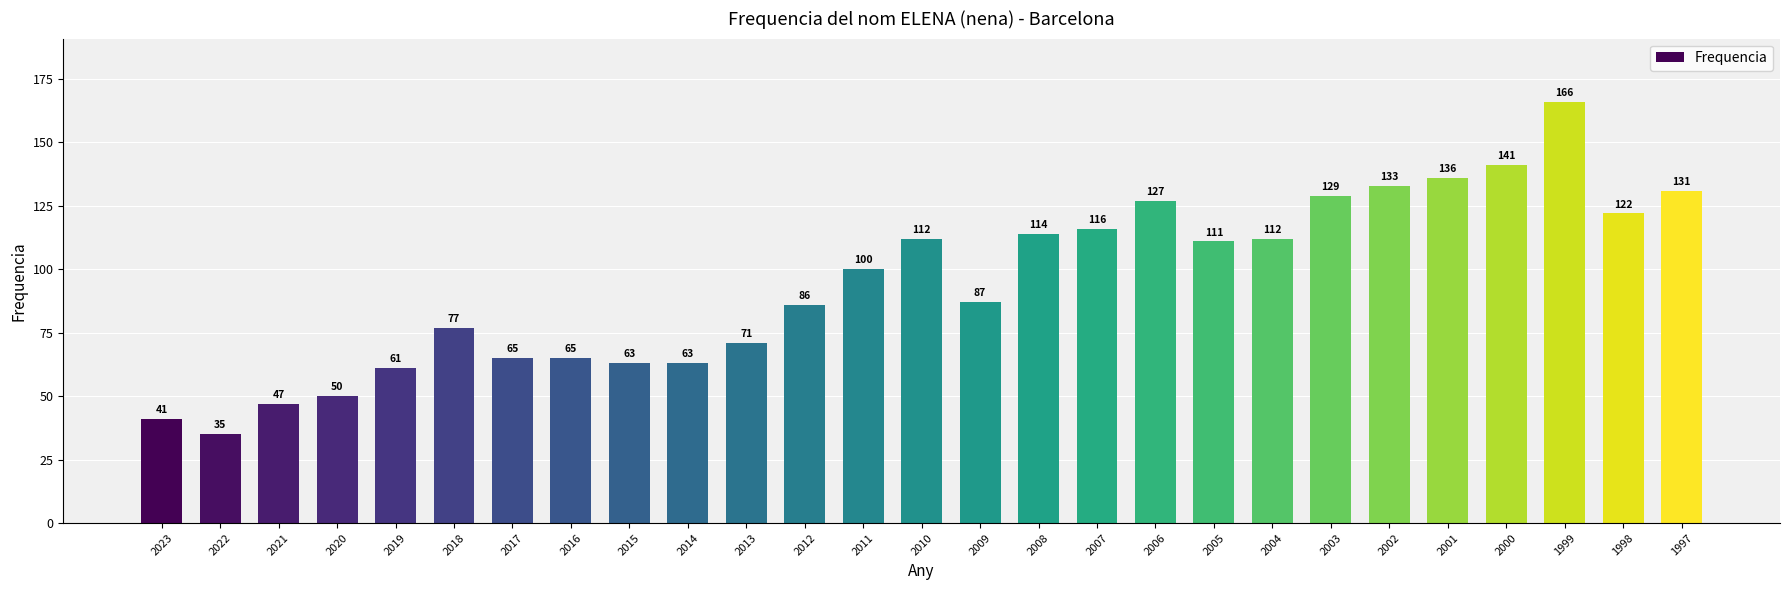

What is the difference between the maximum and minimum values?

131